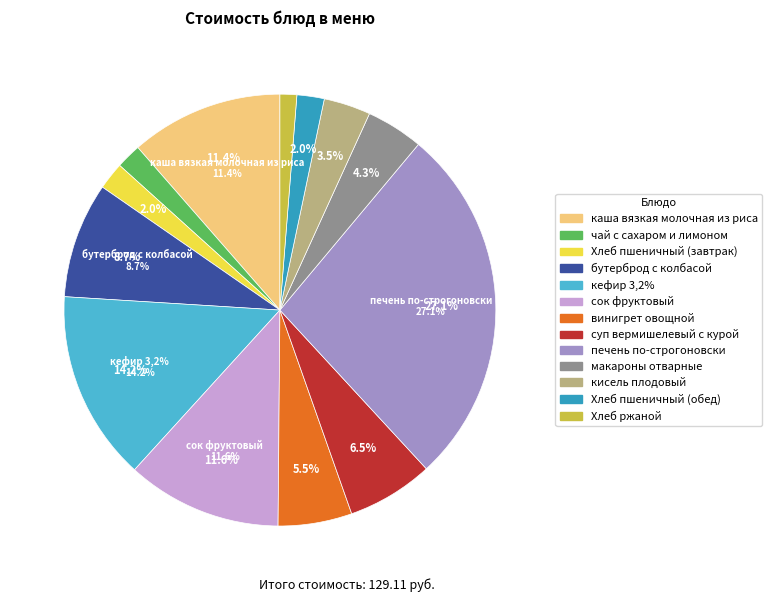

Rank the categories by value from highest to lowest.

печень по-строгоновски, кефир 3,2%, сок фруктовый, каша вязкая молочная из риса, бутерброд с колбасой, суп вермишелевый с курой, винигрет овощной, макароны отварные, кисель плодовый, Хлеб пшеничный (завтрак), Хлеб пшеничный (обед), чай с сахаром и лимоном, Хлеб ржаной